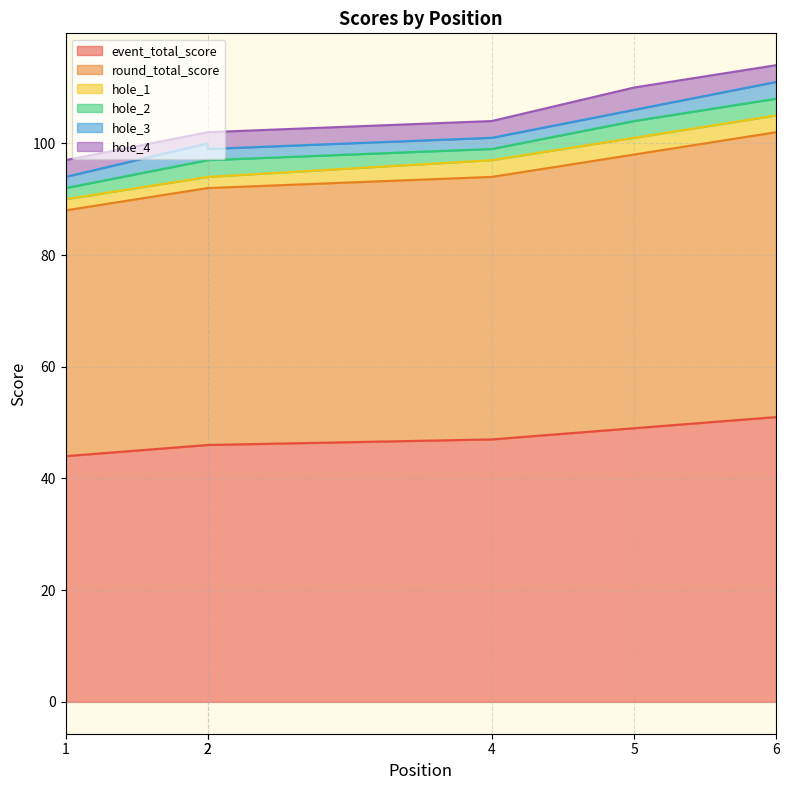

What is the maximum value for hole_2?

3